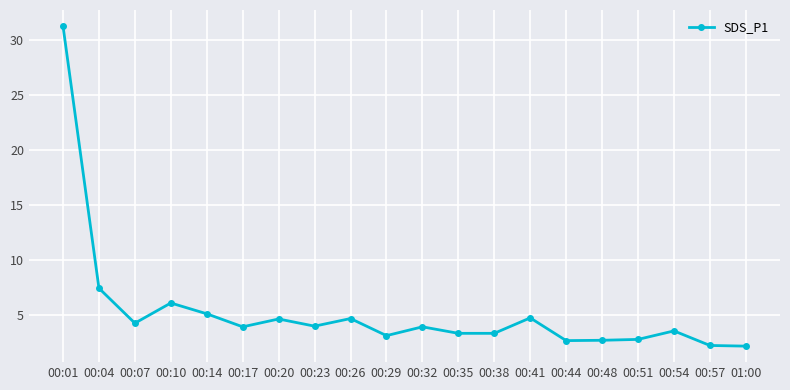

Which has a higher value, 00:51 or 00:04?

00:04